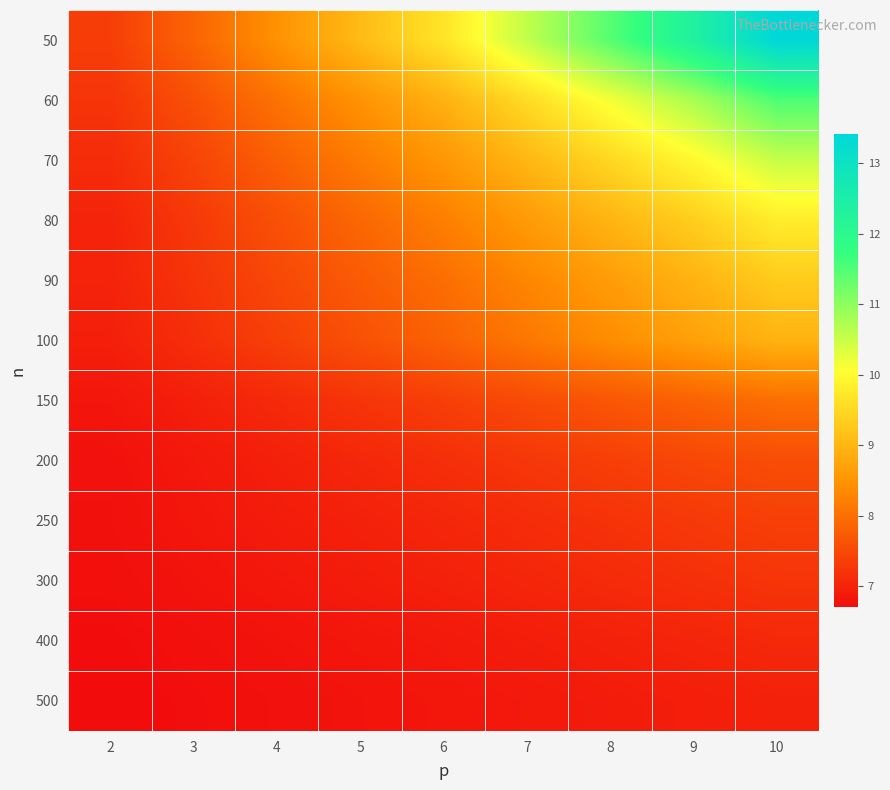

Reading left to right, what are all the values shown in this chart?

50: 2=7.4	3=7.9	4=8.5	5=9.1	6=9.7	7=10.6	8=11.4	9=12.3	10=13.4
60: 2=7.2	3=7.6	4=8.0	5=8.5	6=8.9	7=9.5	8=10.2	9=10.8	10=11.5
70: 2=7.1	3=7.4	4=7.8	5=8.2	6=8.5	7=9.0	8=9.5	9=10.0	10=10.5
80: 2=7.0	3=7.3	4=7.6	5=7.9	6=8.2	7=8.6	8=9.0	9=9.4	10=9.8
90: 2=7.0	3=7.2	4=7.5	5=7.7	6=8.0	7=8.3	8=8.6	9=8.9	10=9.3
100: 2=7.0	3=7.2	4=7.4	5=7.6	6=7.8	7=8.1	8=8.4	9=8.7	10=9.0
150: 2=6.8	3=7.0	4=7.1	5=7.2	6=7.4	7=7.5	8=7.7	9=7.8	10=8.0
200: 2=6.8	3=6.9	4=7.0	5=7.1	6=7.2	7=7.3	8=7.4	9=7.5	10=7.6
250: 2=6.8	3=6.8	4=6.9	5=7.0	6=7.0	7=7.1	8=7.2	9=7.3	10=7.4
300: 2=6.7	3=6.8	4=6.9	5=6.9	6=7.0	7=7.0	8=7.1	9=7.2	10=7.2
400: 2=6.7	3=6.8	4=6.8	5=6.8	6=6.9	7=6.9	8=7.0	9=7.0	10=7.1
500: 2=6.7	3=6.7	4=6.8	5=6.8	6=6.8	7=6.9	8=6.9	9=6.9	10=7.0